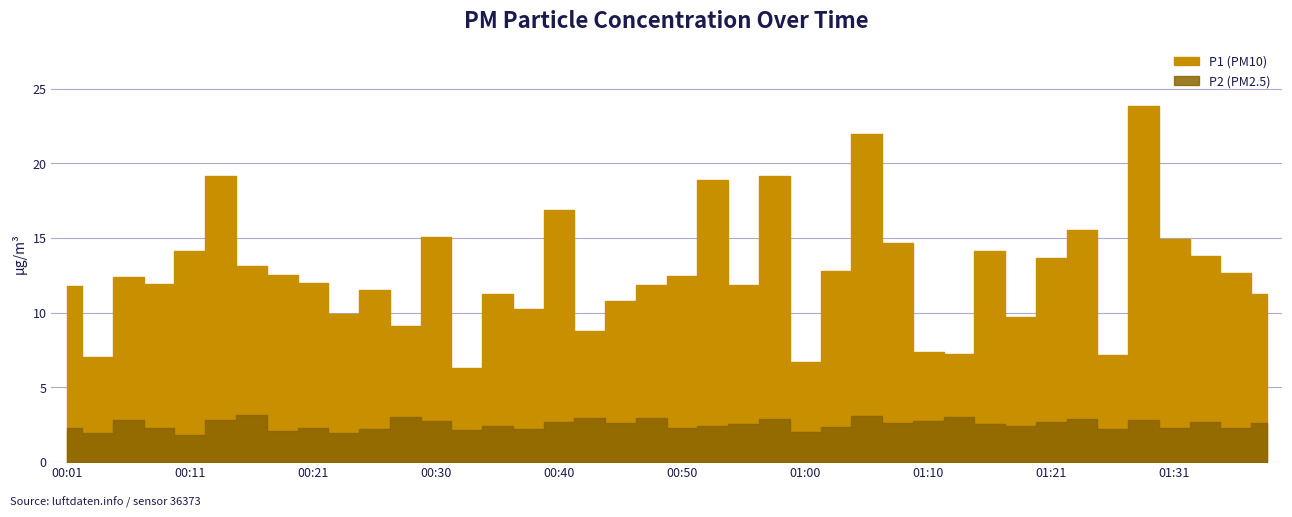

True or false: P1 has more than 1 points higher than both neighbors.

True